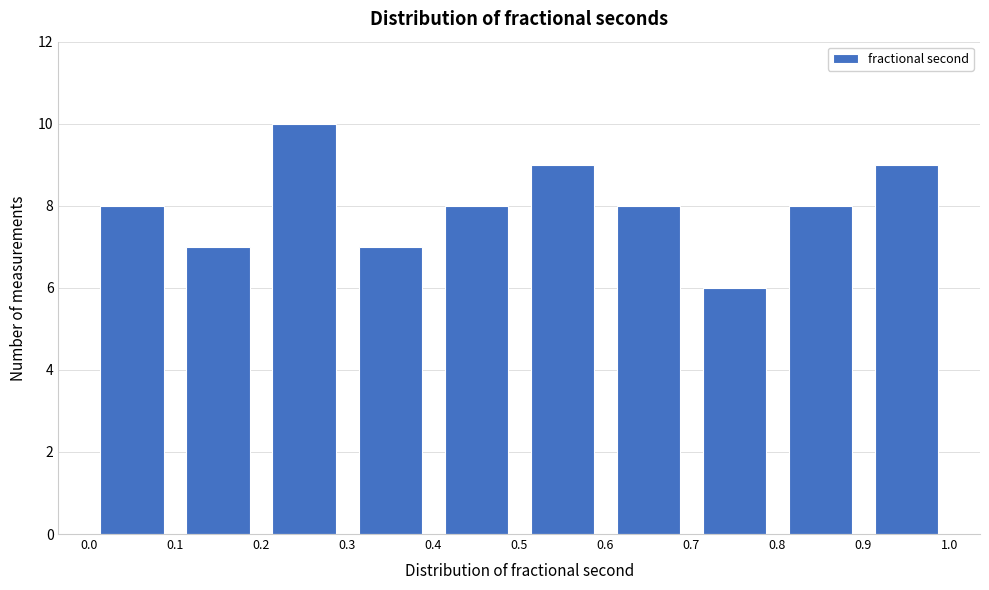

Over which range of the x-axis is the bar tallest?

0.2 to 0.3